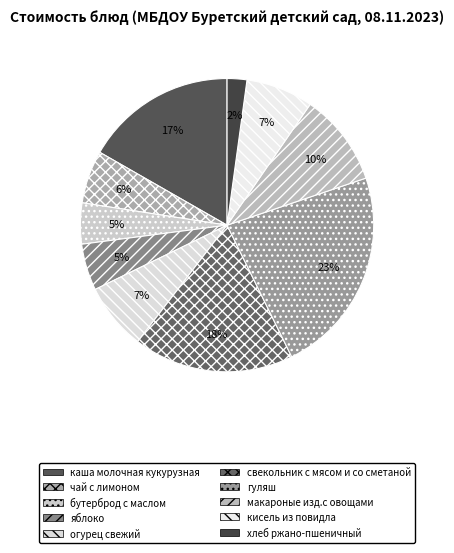

Which category has the smallest portion of the pie?

хлеб ржано-пшеничный